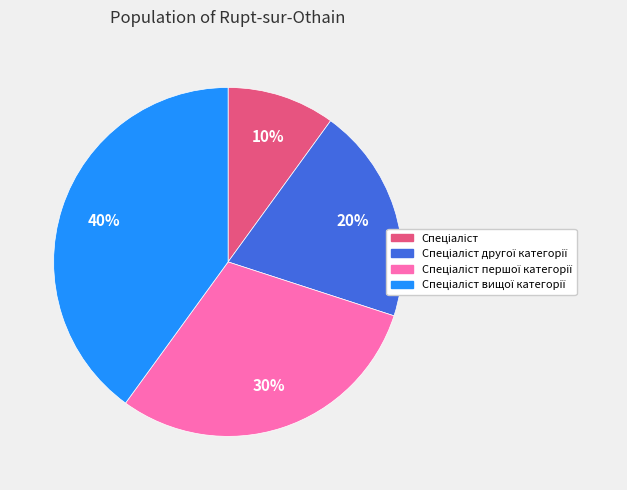

To the nearest percent, what is the difference between the largest and smallest slice percentages?

30%